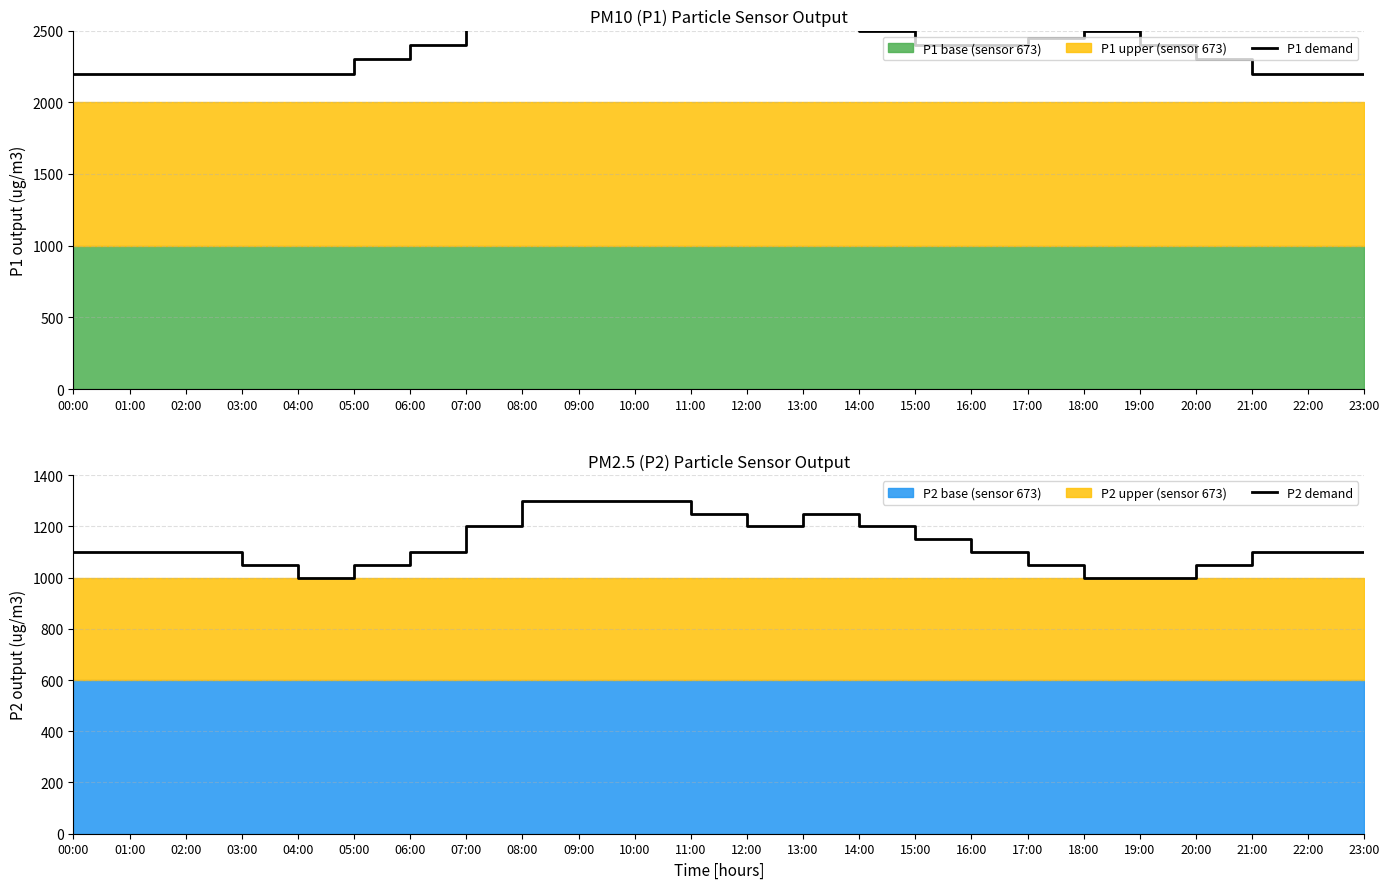

Between 09:00 and 21:00, which series saw the biggest shift?

P1 demand